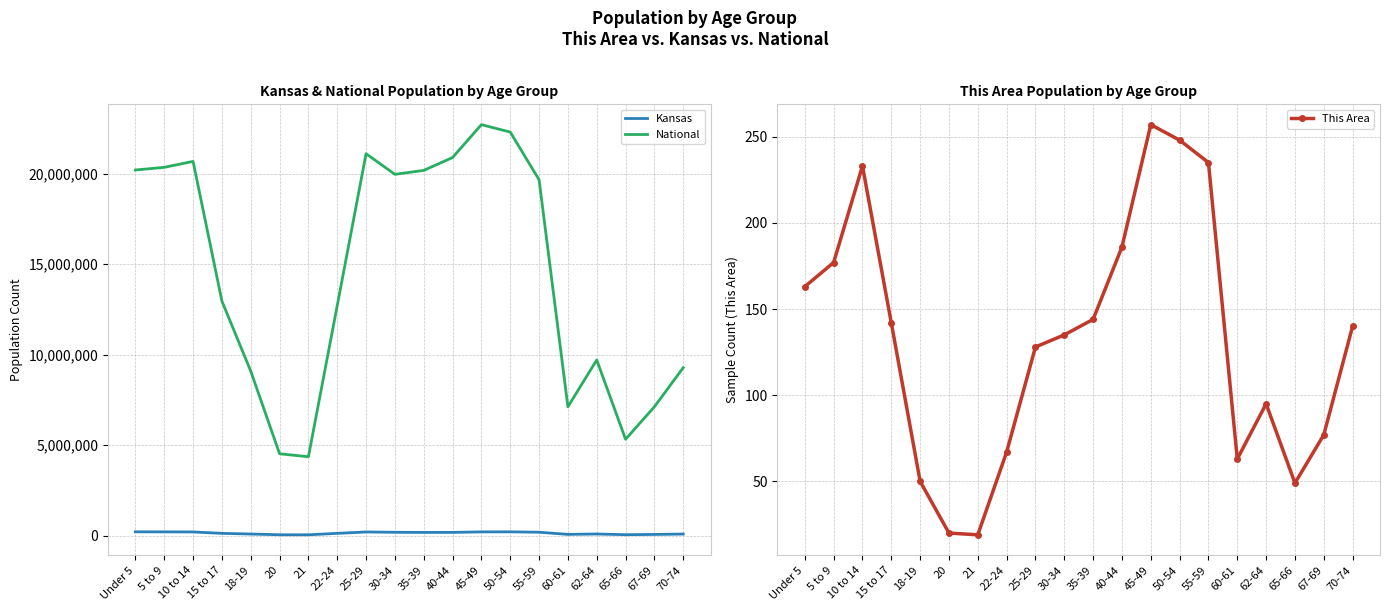

At which category is the sum across all series the highest?

45-49